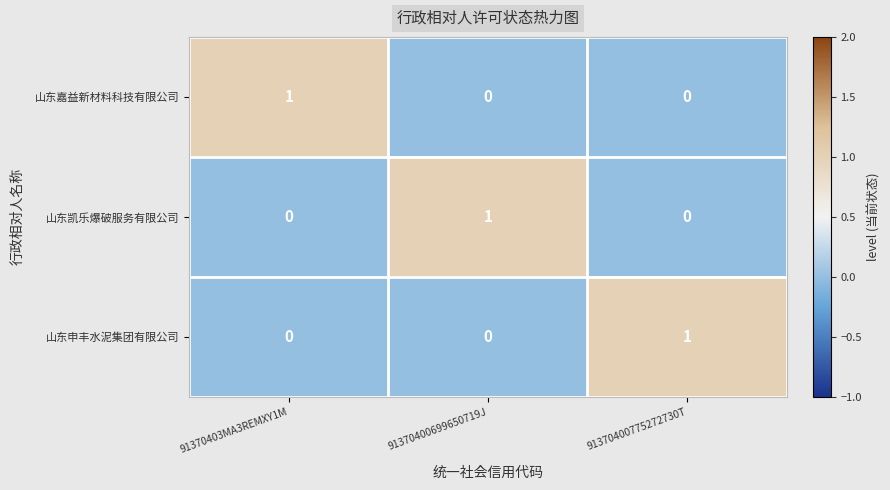

Reading left to right, transcribe all the data shown in this chart.

山东嘉益新材料科技有限公司: 91370403MA3REMXY1M=1	91370400699650719J=0	91370400775272730T=0
山东凯乐爆破服务有限公司: 91370403MA3REMXY1M=0	91370400699650719J=1	91370400775272730T=0
山东申丰水泥集团有限公司: 91370403MA3REMXY1M=0	91370400699650719J=0	91370400775272730T=1